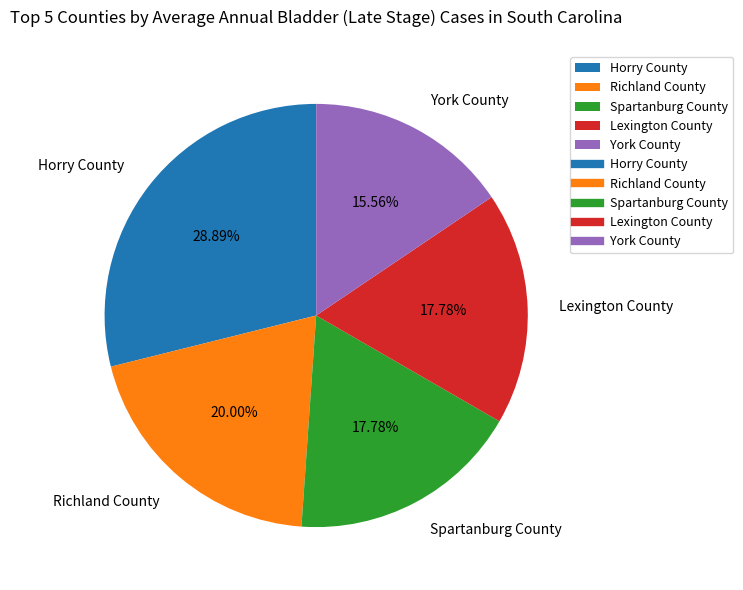

Does any single category account for the majority?

No